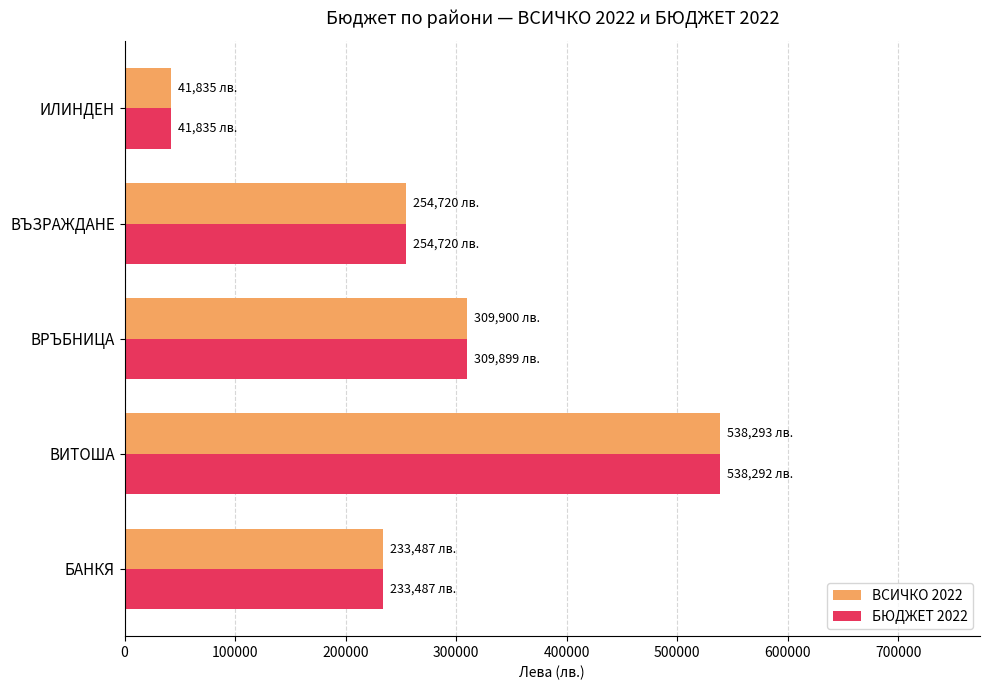

Which category has the lowest value across all series?

ИЛИНДЕН